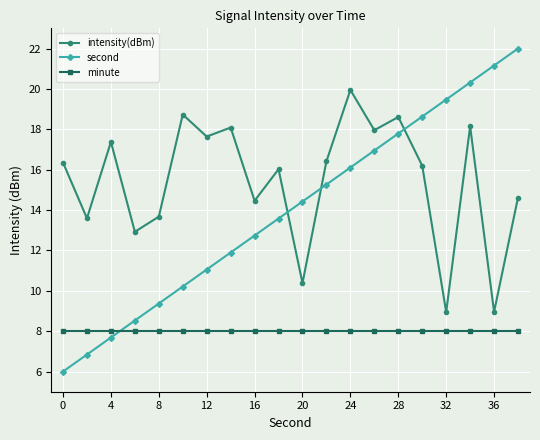

Which series has the largest range (max minus min)?

second